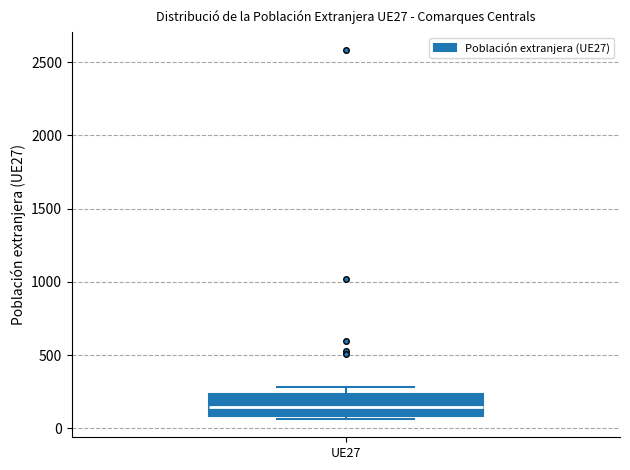

Transcribe this box plot: give where the median line is, the range the box spans, and where the two whiskers end, as read against the y-axis. The values are not printed on the chart, so give them approximately, as read against the axis.

median 150, box 100 to 250, whiskers 50 to 300